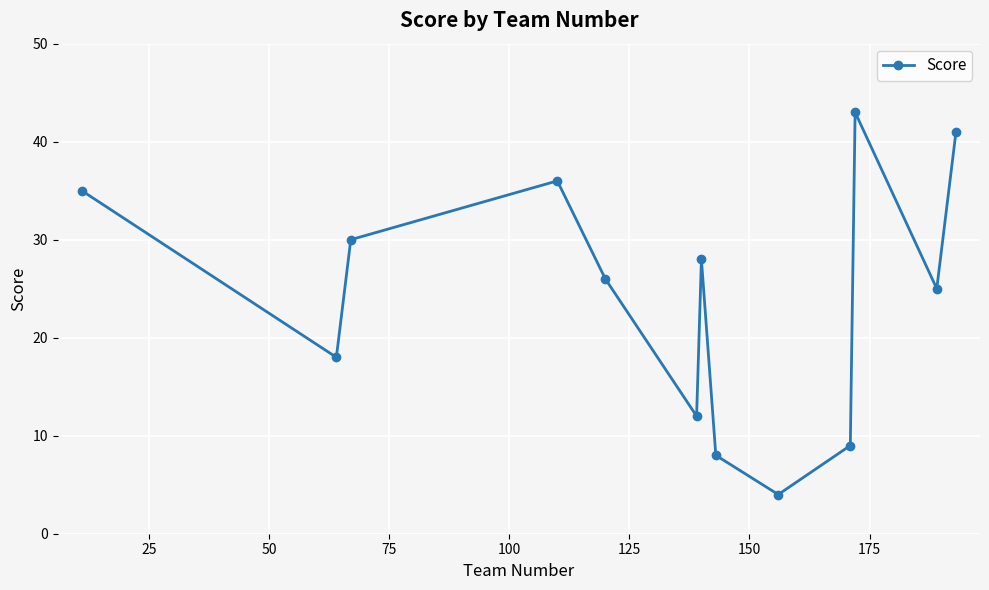

Reading left to right, transcribe all the data shown in this chart.

35	18	30	36	26	12	28	8	4	9	43	25	41